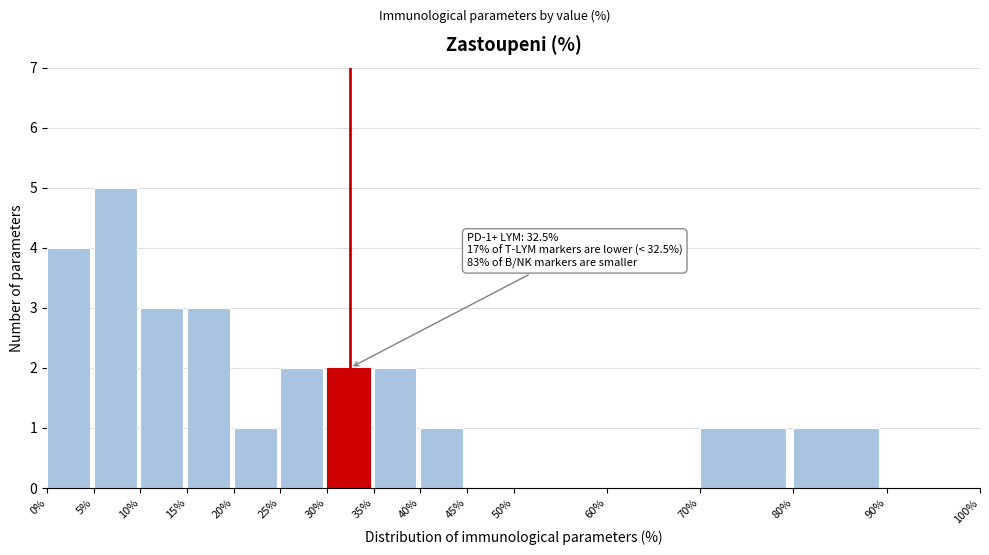

Over which range of the x-axis is the bar tallest?

5% to 10%